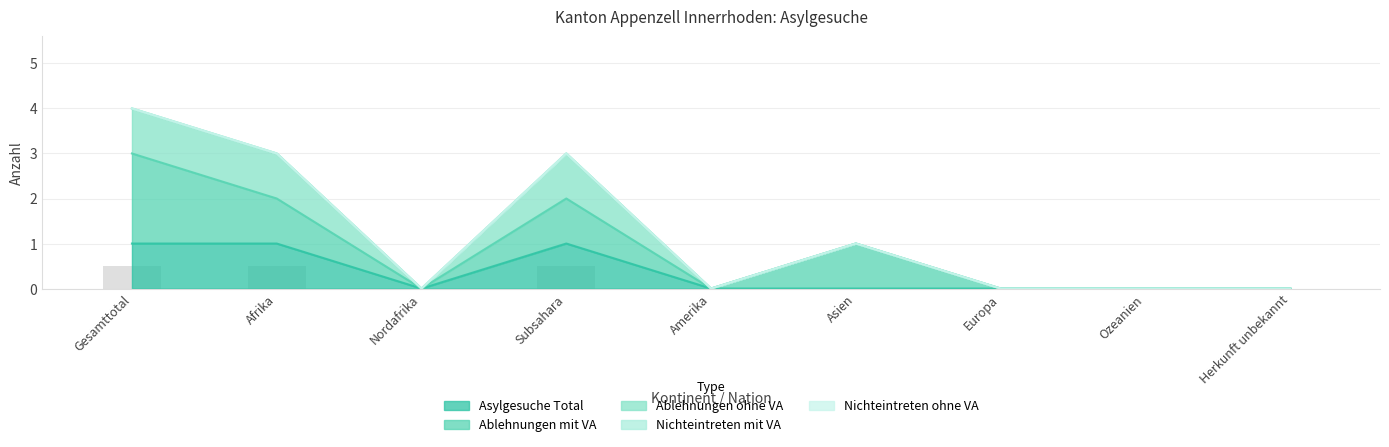

Reading right to left, extract all data points from this chart.

Asylgesuche Total: 0	0	0	0	0	1	0	1	1
Ablehnungen mit VA: 0	0	0	1	0	1	0	1	2
Ablehnungen ohne VA: 0	0	0	0	0	1	0	1	1
Nichteintreten mit VA: 0	0	0	0	0	0	0	0	0
Nichteintreten ohne VA: 0	0	0	0	0	0	0	0	0